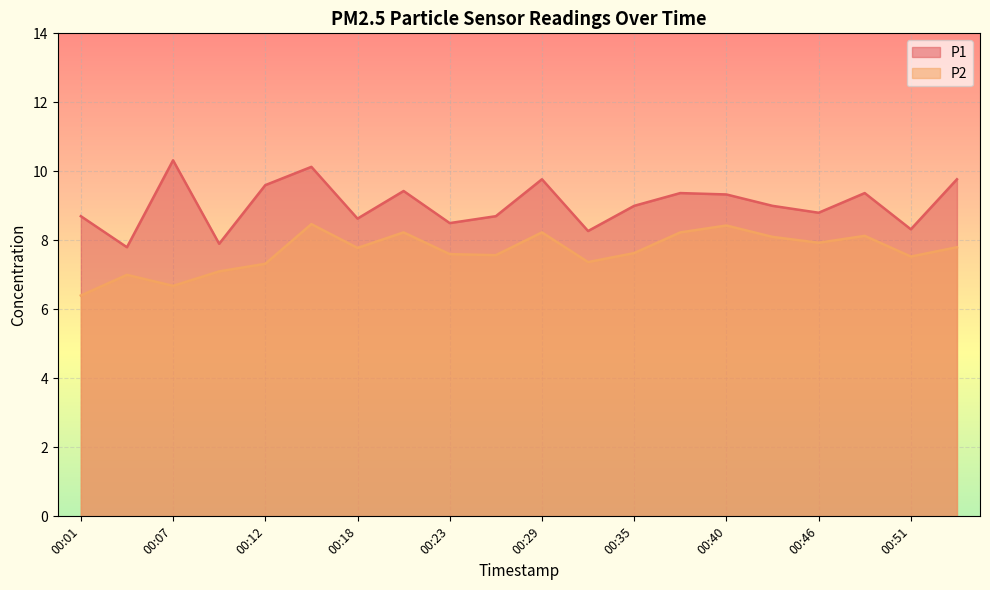

Where is P2 nearest to the value 7?

00:04